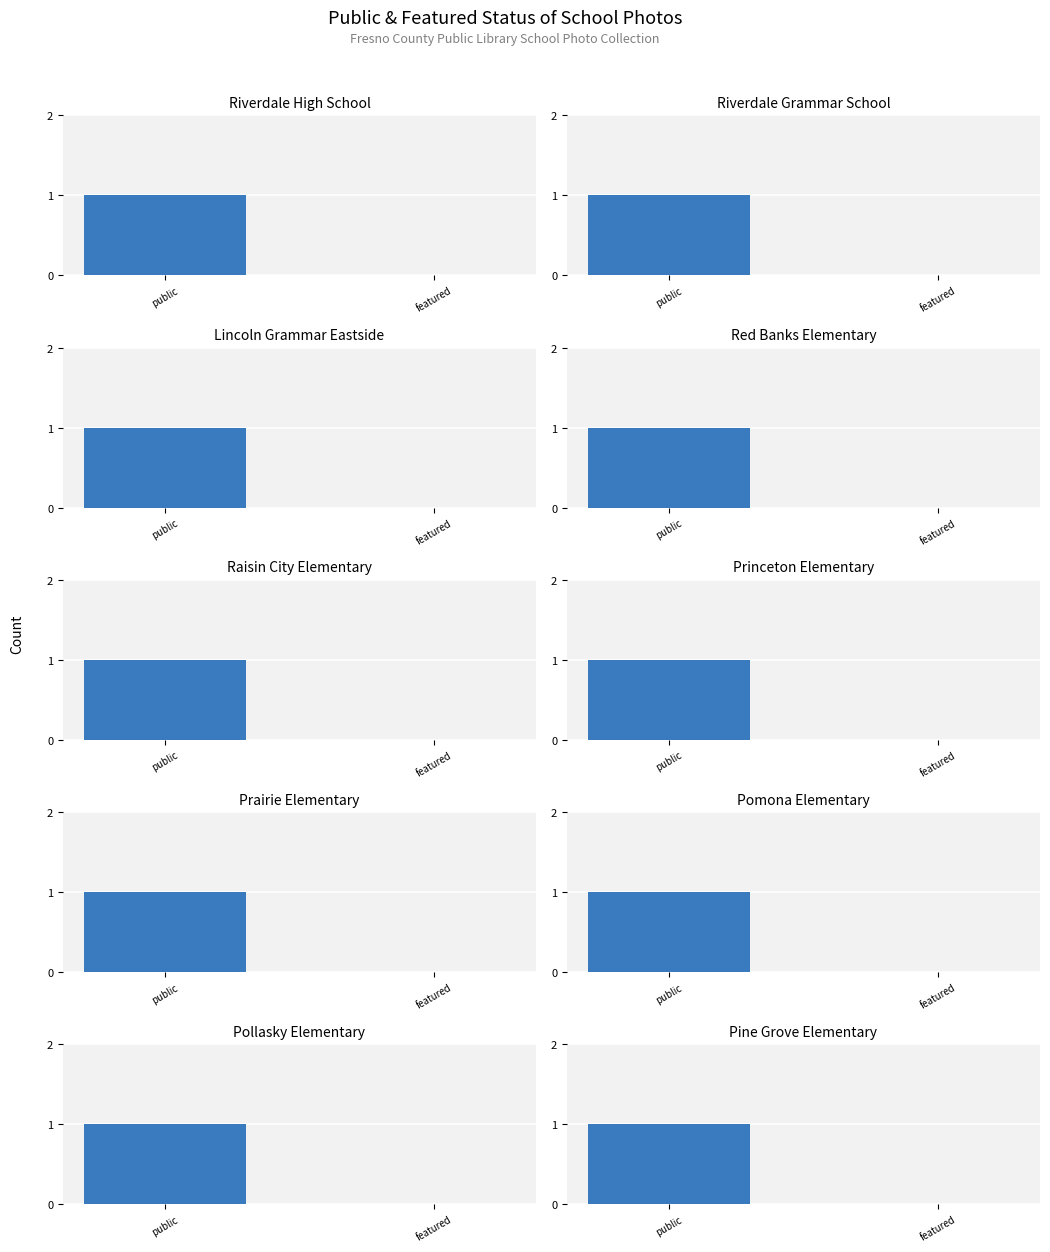

Where is featured nearest to the value 0?

Riverdale High School